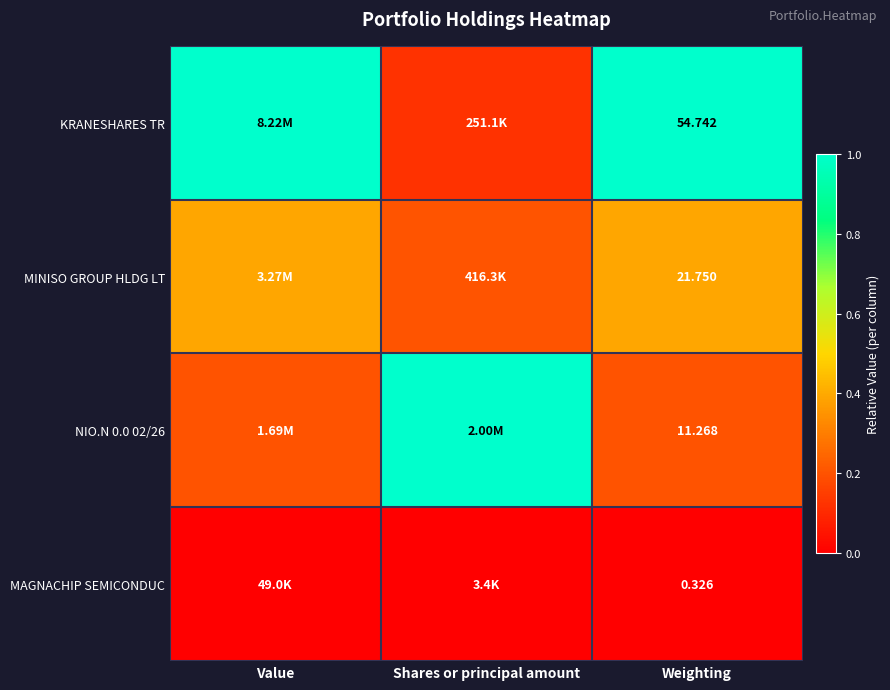

Which series changed the most between Shares or principal amount and Weighting?

KRANESHARES TR